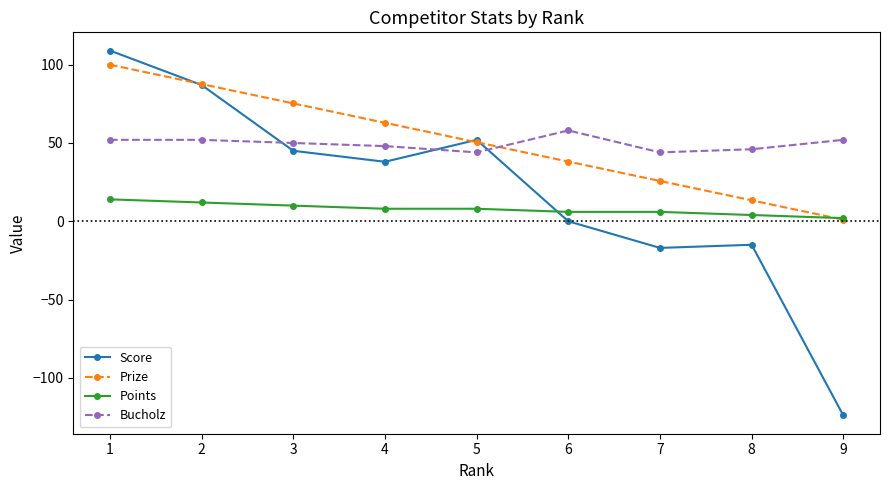

List the series in order of their peak value, lowest first.

Points, Bucholz, Prize, Score